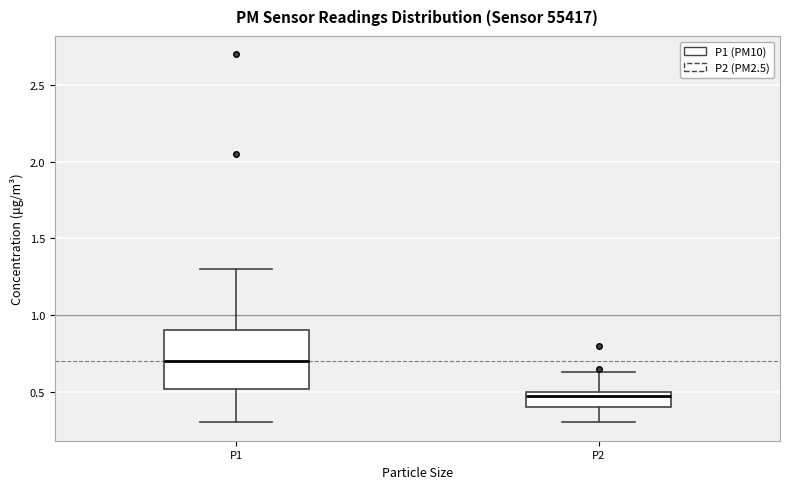

Where is the lower edge of the box for P2 on the y-axis? The values are not printed on the chart, so give them approximately, as read against the axis.

0.40